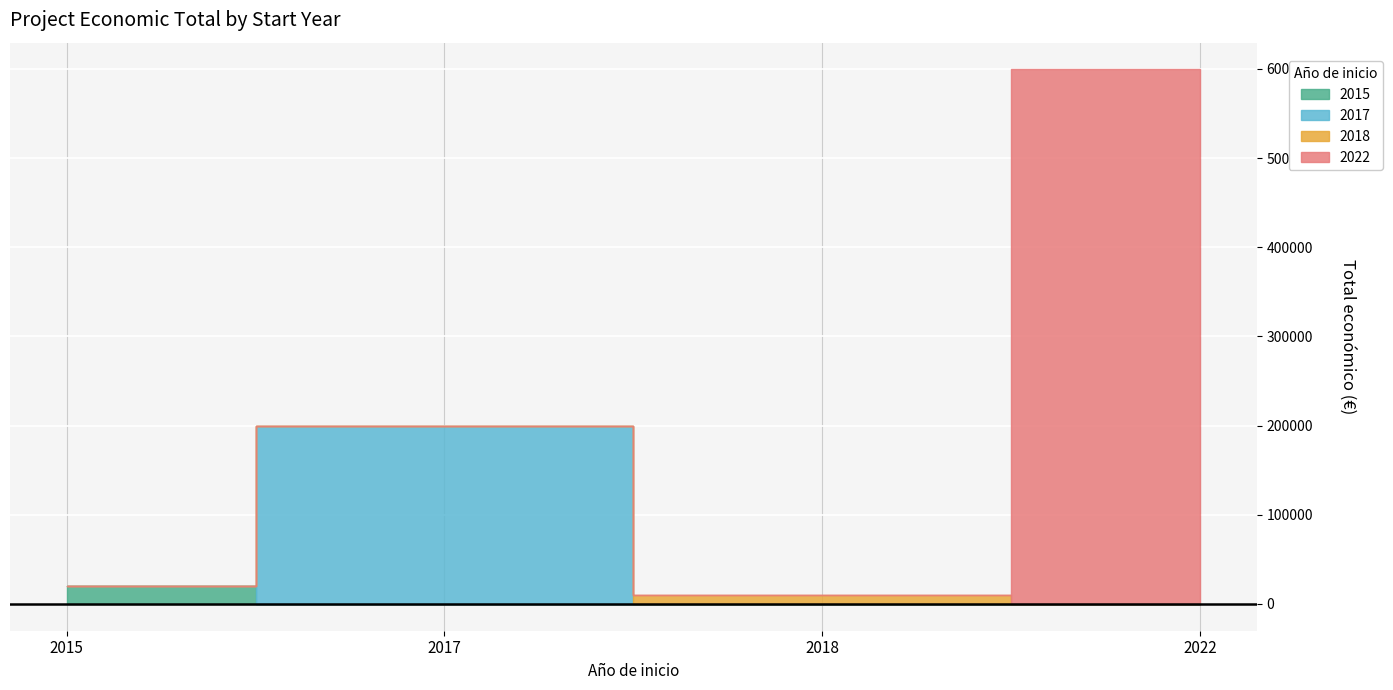

Rank the categories by value from highest to lowest.

2022, 2017, 2015, 2018